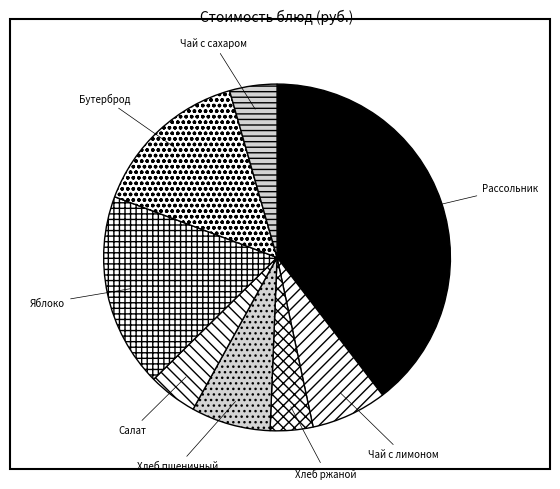

Between Хлеб ржаной and Яблоко, which is larger?

Яблоко